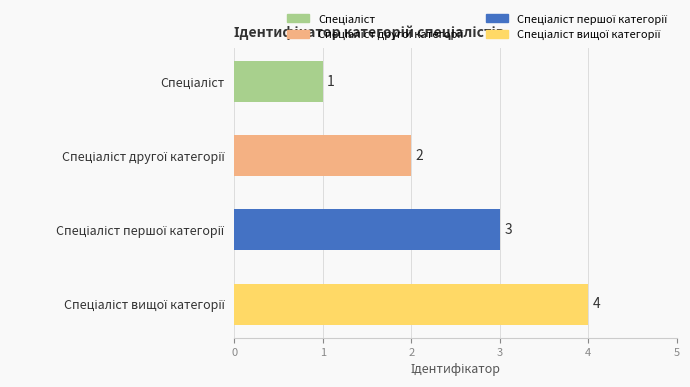

Does the chart contain any negative values?

No